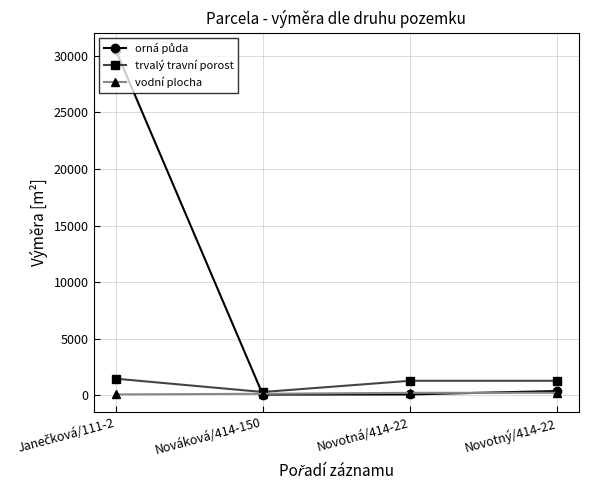

What is the label of the 1st point from the right?

Novotný/414-22